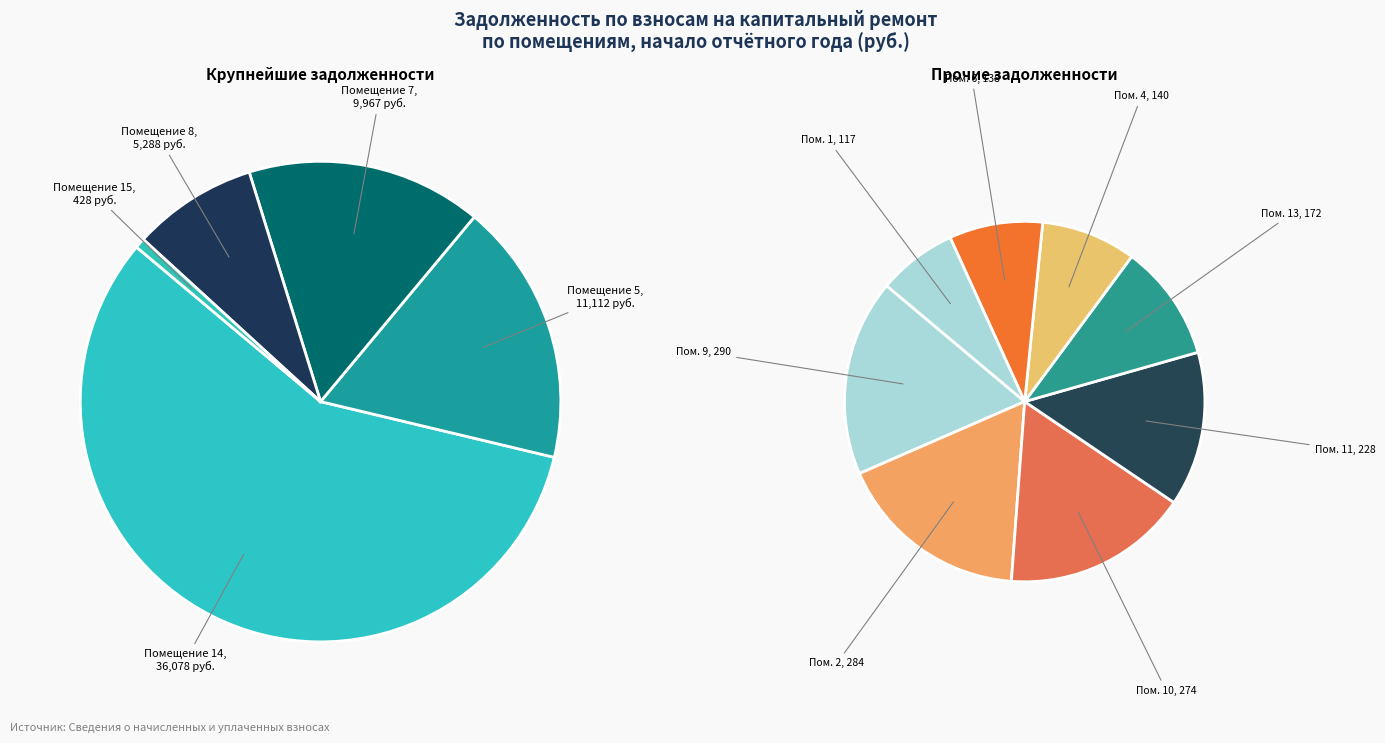

Is it true that 3 is 11% of the pie?

False